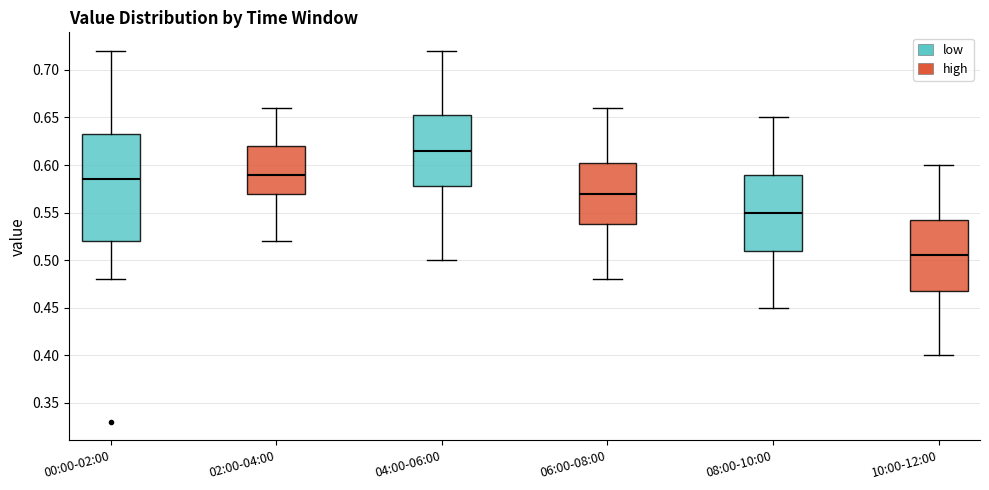

Reading left to right, read every box against the y-axis: the position of its median line, the range the box covers, and the ends of its whiskers. The values are not printed on the chart, so give them approximately, as read against the axis.

00:00-02:00: median 0.585, box 0.520 to 0.635, whiskers 0.480 to 0.720
02:00-04:00: median 0.590, box 0.570 to 0.620, whiskers 0.520 to 0.660
04:00-06:00: median 0.615, box 0.580 to 0.655, whiskers 0.500 to 0.720
06:00-08:00: median 0.570, box 0.540 to 0.605, whiskers 0.480 to 0.660
08:00-10:00: median 0.550, box 0.510 to 0.590, whiskers 0.450 to 0.650
10:00-12:00: median 0.505, box 0.470 to 0.545, whiskers 0.400 to 0.600